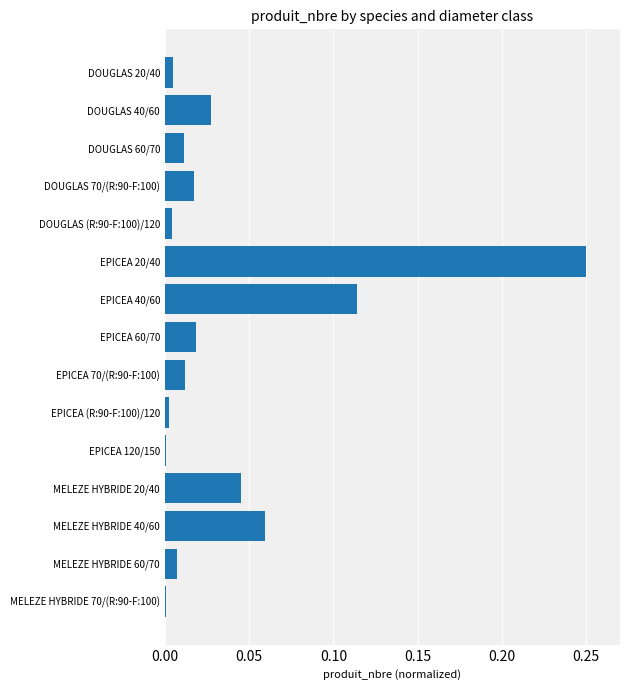

Does the chart contain stacked bars?

No